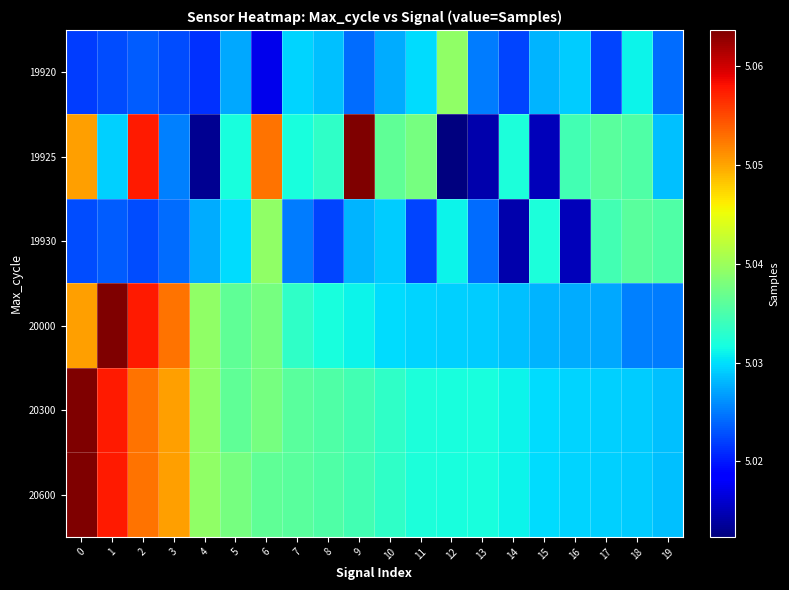

How many categories are shown in the chart?

20